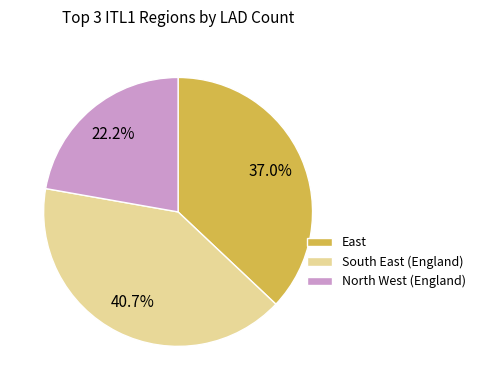

How many segments does this pie chart have?

3